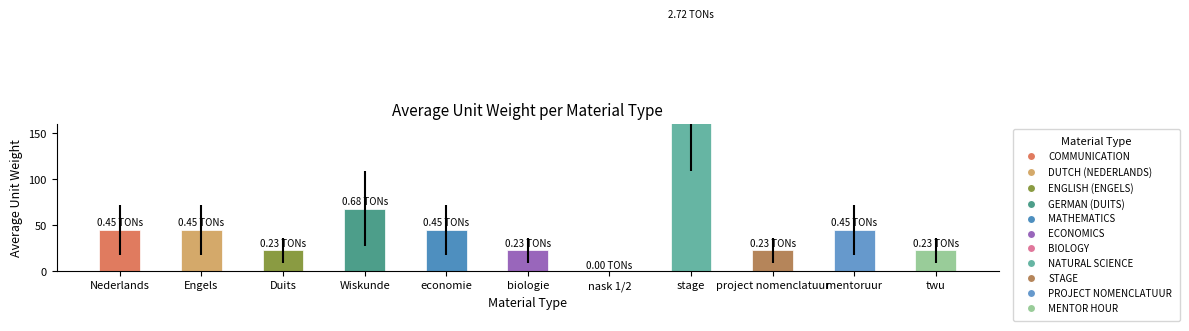

What is the ratio of the value at project nomenclatuur to the value at Wiskunde?

0.3